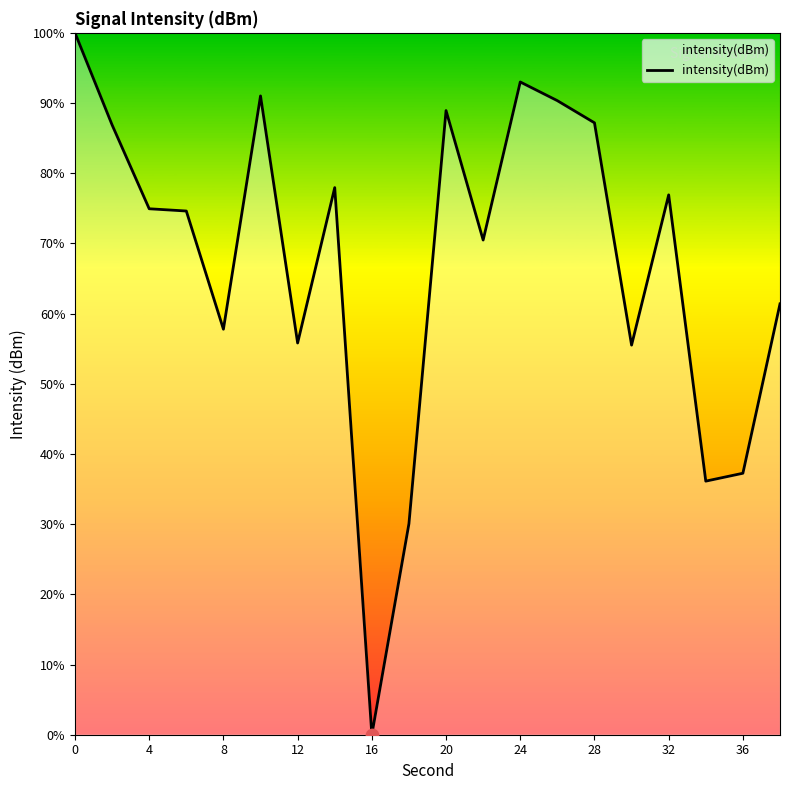

What is the maximum value shown in the chart?

100.0